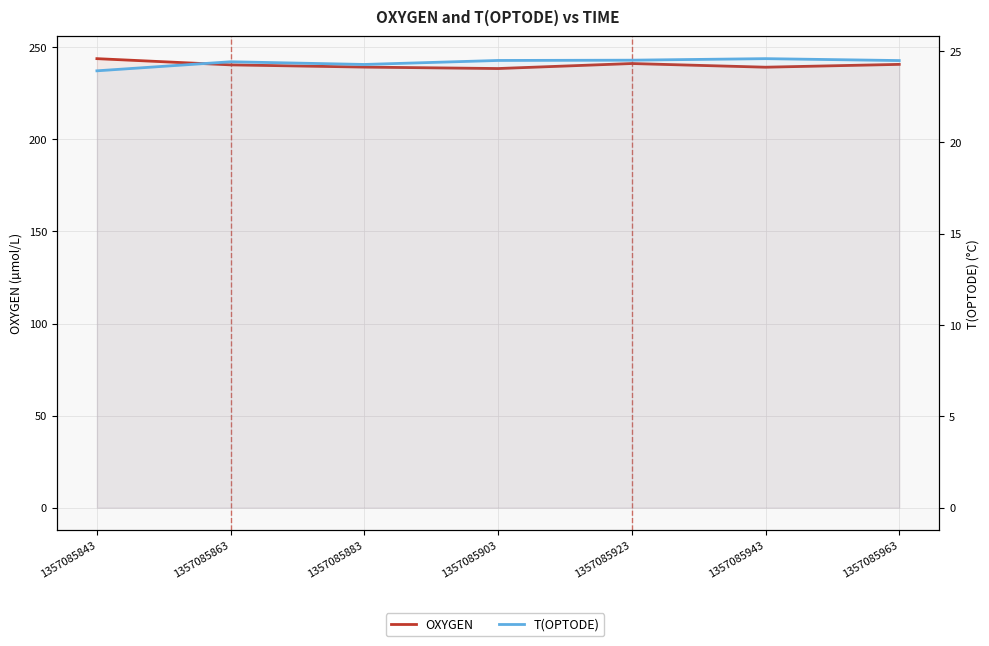

Reading right to left, transcribe all the data shown in this chart.

OXYGEN: 240.8	239.2	241.2	238.5	239.3	240.5	243.9
T(OPTODE): 24.5	24.6	24.5	24.5	24.3	24.4	23.9